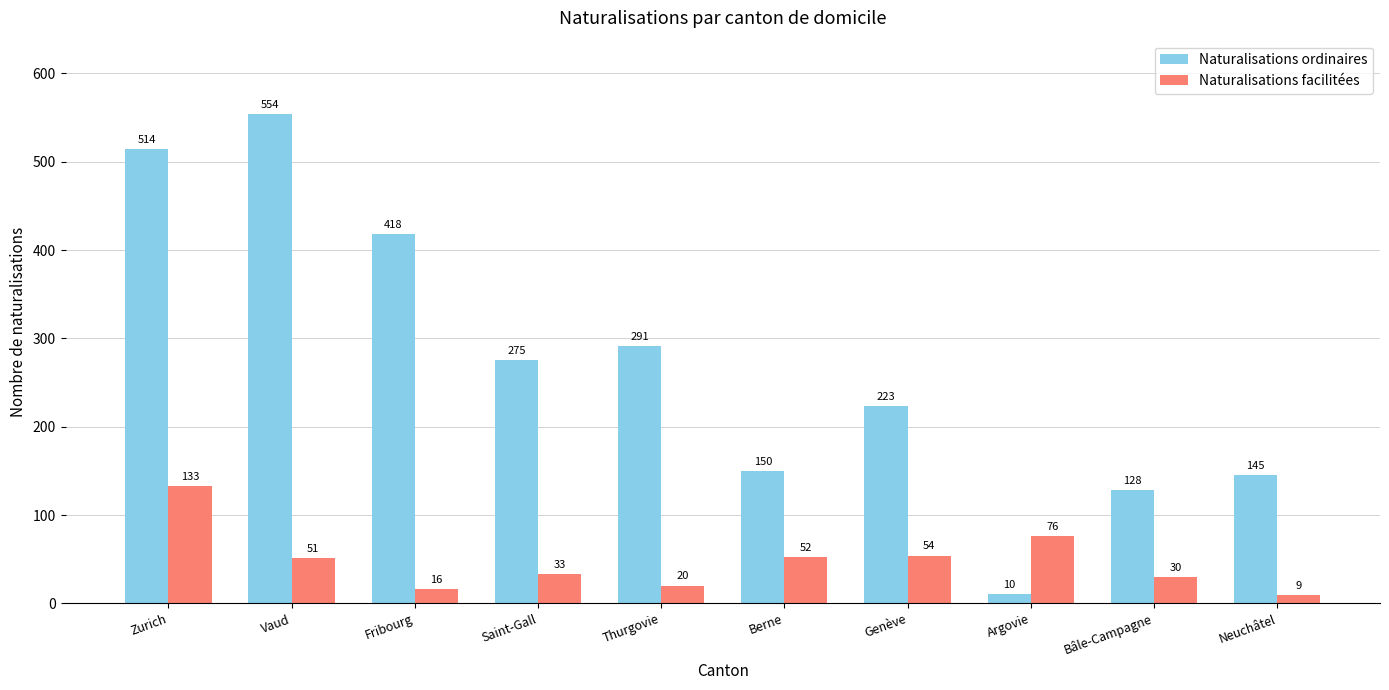

Does the chart contain stacked bars?

No